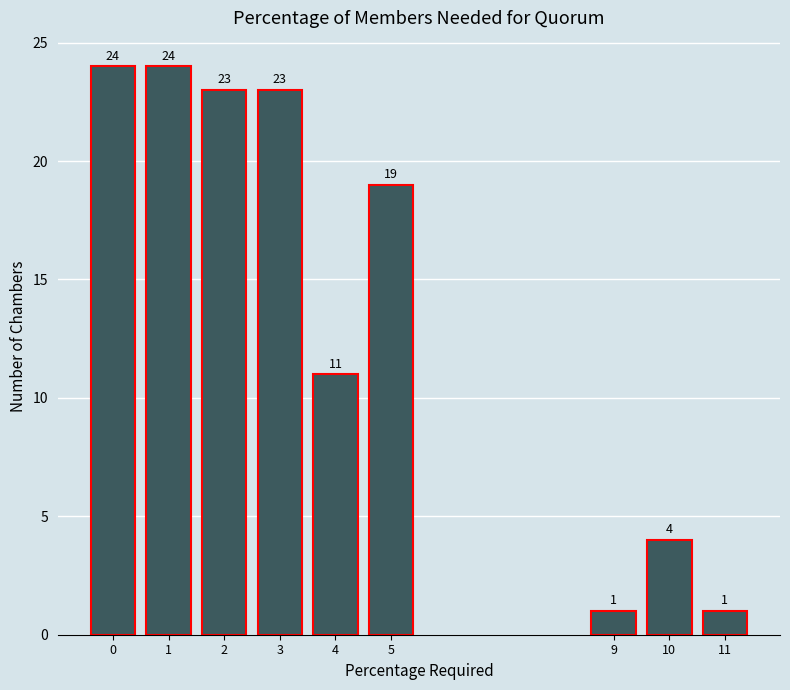

Reading right to left, extract all data points from this chart.

11=1	10=4	9=1	5=19	4=11	3=23	2=23	1=24	0=24